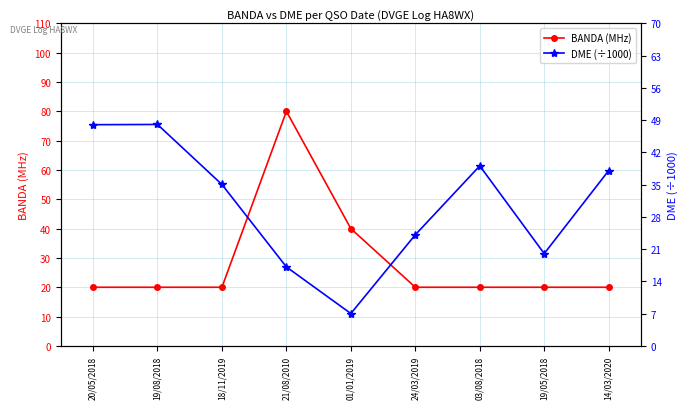

True or false: BANDA (MHz) and DME (÷1000) intersect in this chart.

True